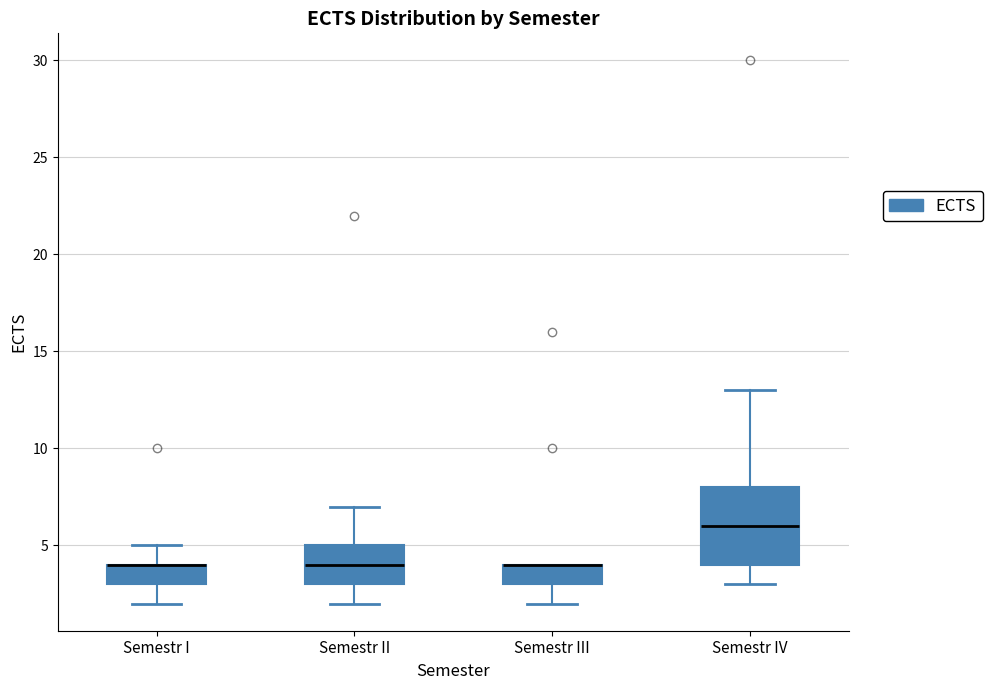

Reading left to right, transcribe this box plot: for each box, give where its median line is, the range the box spans, and where its two whiskers end, as read against the y-axis. The values are not printed on the chart, so give them approximately, as read against the axis.

Semestr I: median 4 (drawn on the box's upper edge), box 3 to 4, whiskers 2 to 5
Semestr II: median 4, box 3 to 5, whiskers 2 to 7
Semestr III: median 4 (drawn on the box's upper edge), box 3 to 4, whiskers 2 to 4
Semestr IV: median 6, box 4 to 8, whiskers 3 to 13